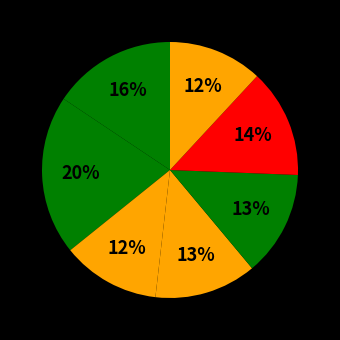

How many segments does this pie chart have?

7